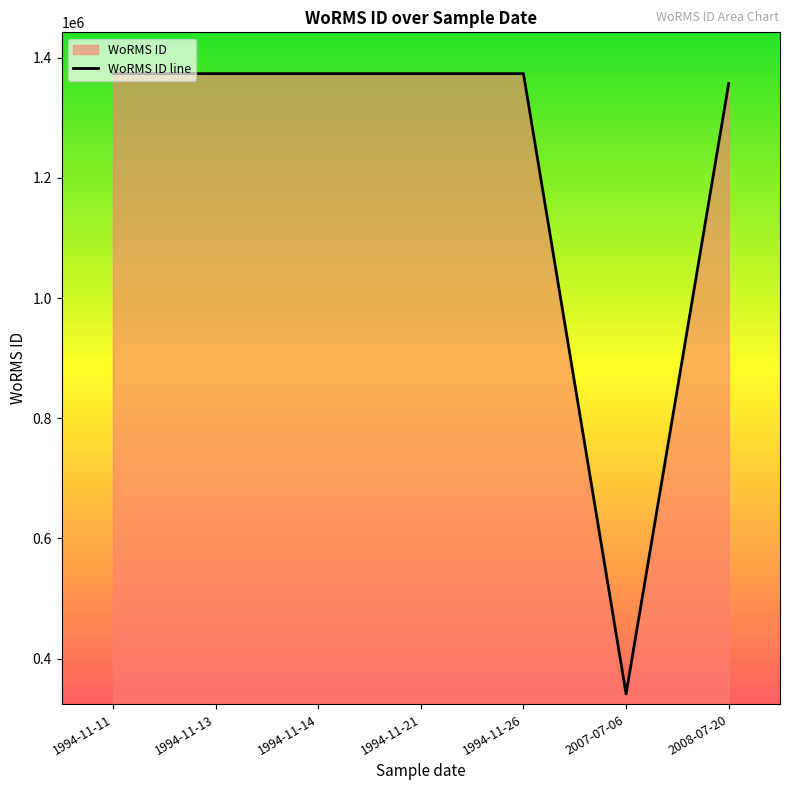

Rank the categories by value from highest to lowest.

1994-11-11, 1994-11-21, 1994-11-13, 1994-11-14, 1994-11-26, 2008-07-20, 2007-07-06